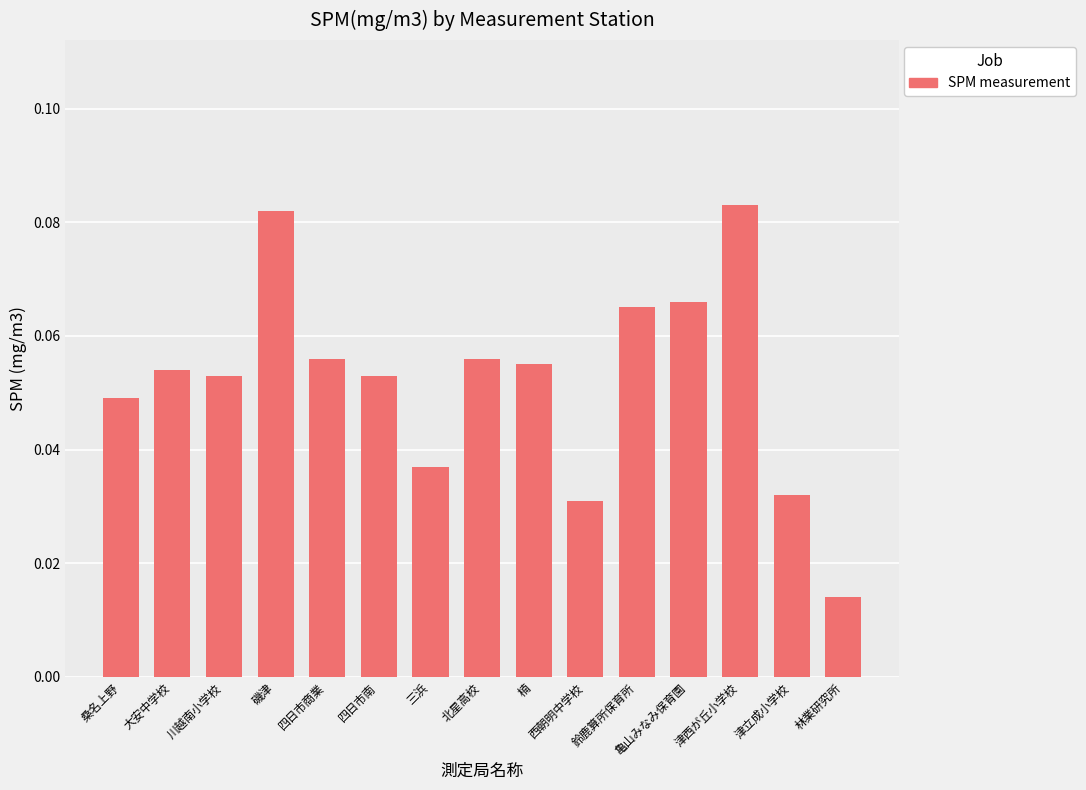

What is the sum of all values?

0.8